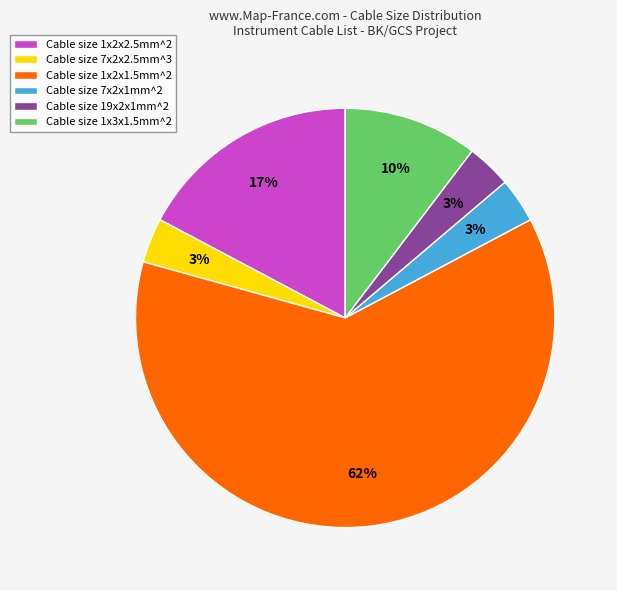

Is the sum of Cable size 7x2x2.5mm^3 and Cable size 19x2x1mm^2 greater than half?

No